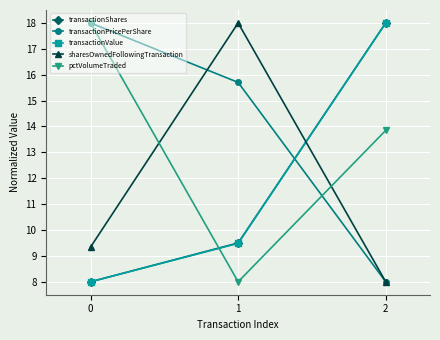

What is the minimum value for pctVolumeTraded?

8.0